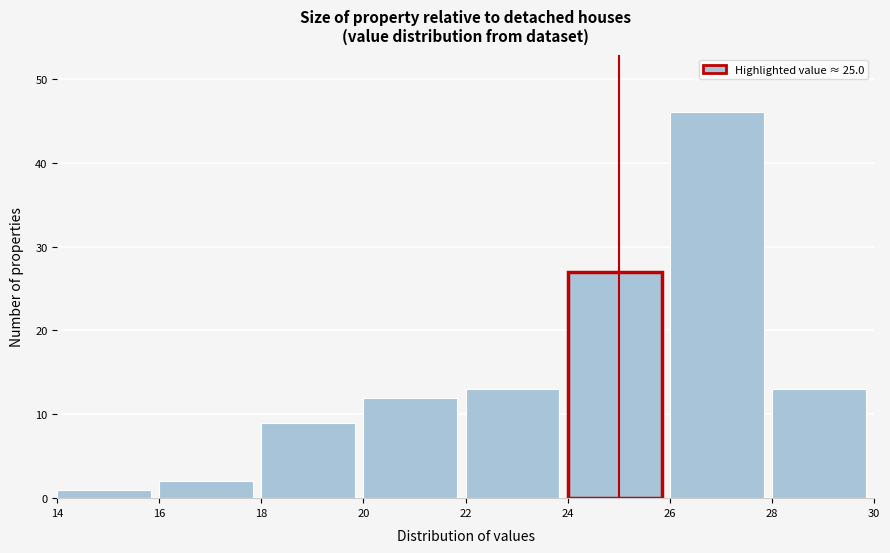

How tall is the bar that spans 24 to 26 on the x-axis? The values are not printed on the chart, so give them approximately, as read against the axis.

27